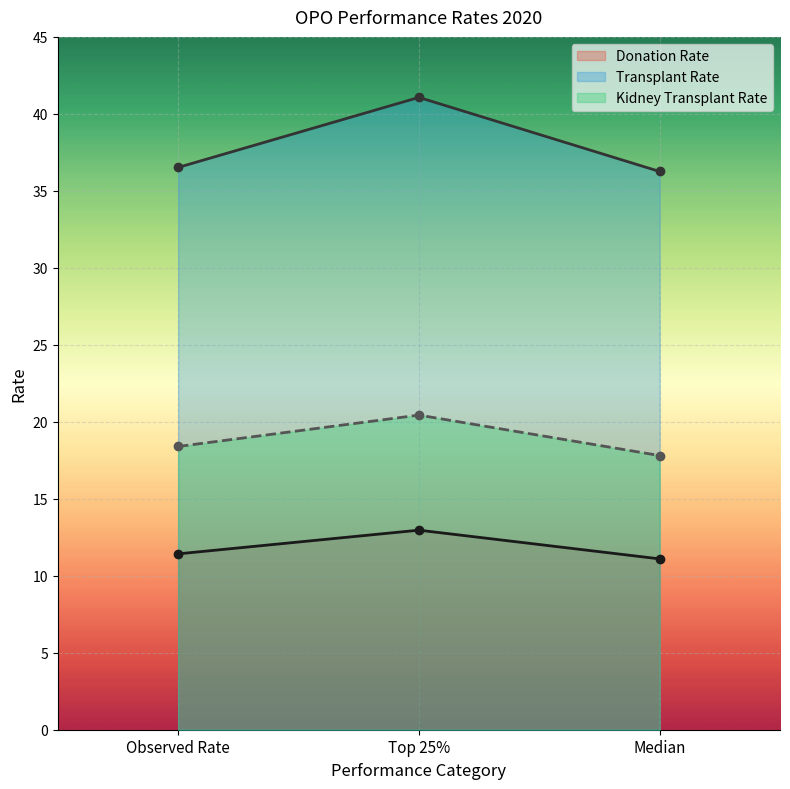

Which label corresponds to the smallest value in the chart?

Median